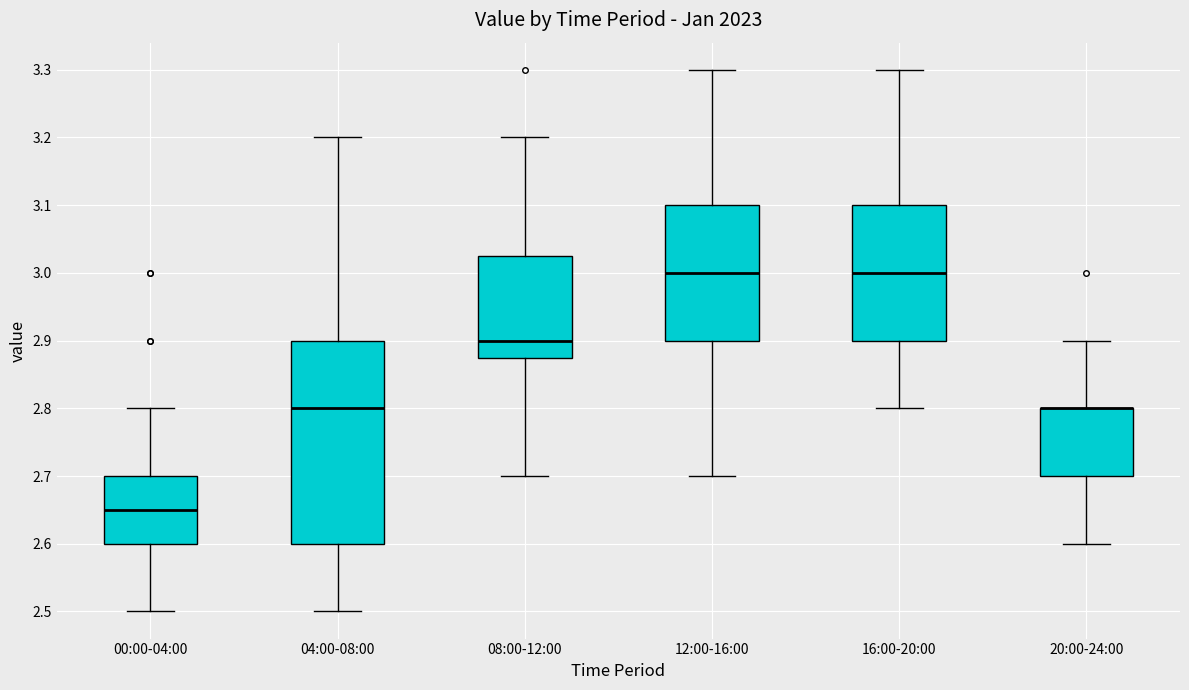

Reading left to right, read every box against the y-axis: the position of its median line, the range the box covers, and the ends of its whiskers. The values are not printed on the chart, so give them approximately, as read against the axis.

00:00-04:00: median 2.65, box 2.60 to 2.70, whiskers 2.50 to 2.80
04:00-08:00: median 2.80, box 2.60 to 2.90, whiskers 2.50 to 3.20
08:00-12:00: median 2.90, box 2.88 to 3.03, whiskers 2.70 to 3.20
12:00-16:00: median 3.00, box 2.90 to 3.10, whiskers 2.70 to 3.30
16:00-20:00: median 3.00, box 2.90 to 3.10, whiskers 2.80 to 3.30
20:00-24:00: median 2.80 (drawn on the box's upper edge), box 2.70 to 2.80, whiskers 2.60 to 2.90